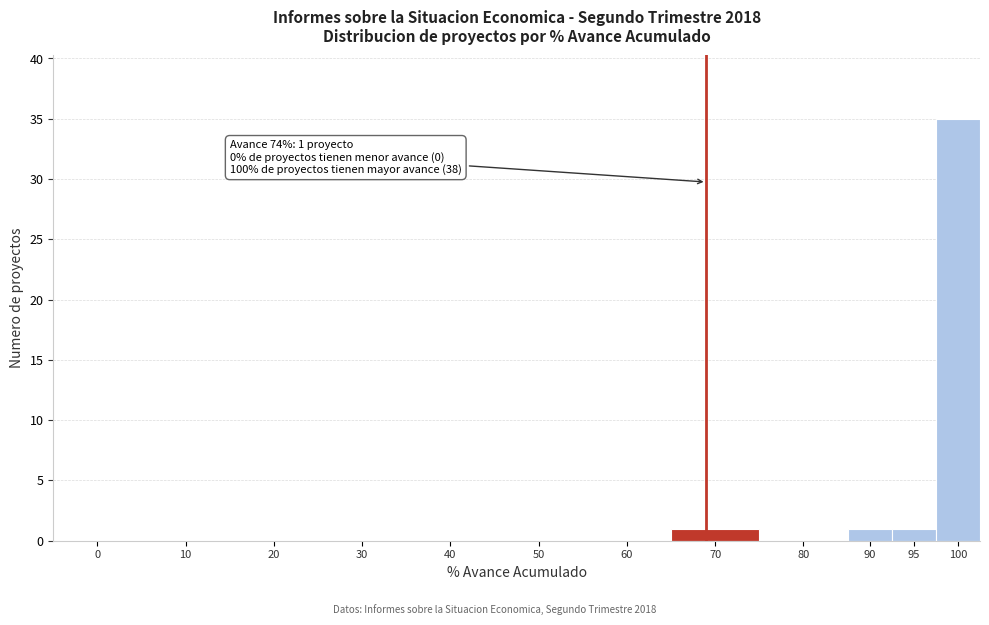

Reading left to right, transcribe all the data shown in this chart.

0=0	10=0	20=0	30=0	40=0	50=0	60=0	70=1	80=0	90=1	95=1	100=35